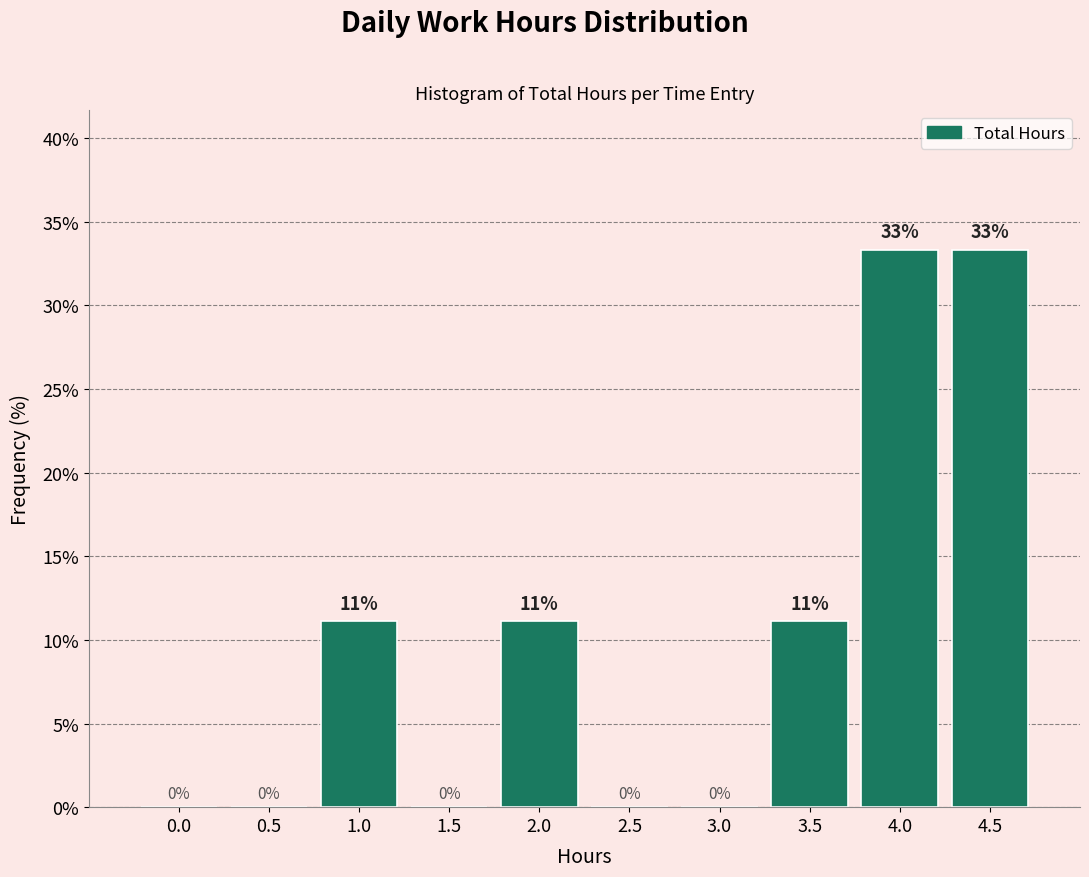

Where does the data first go above 11?

1.0